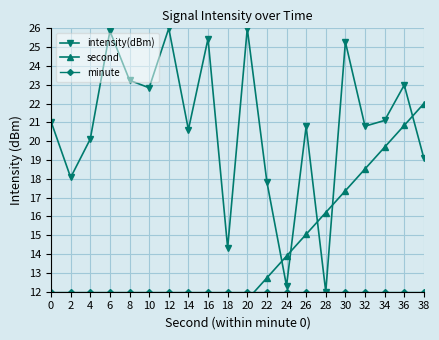

Is the value of second at 32 greater than the value of minute at 6?

Yes